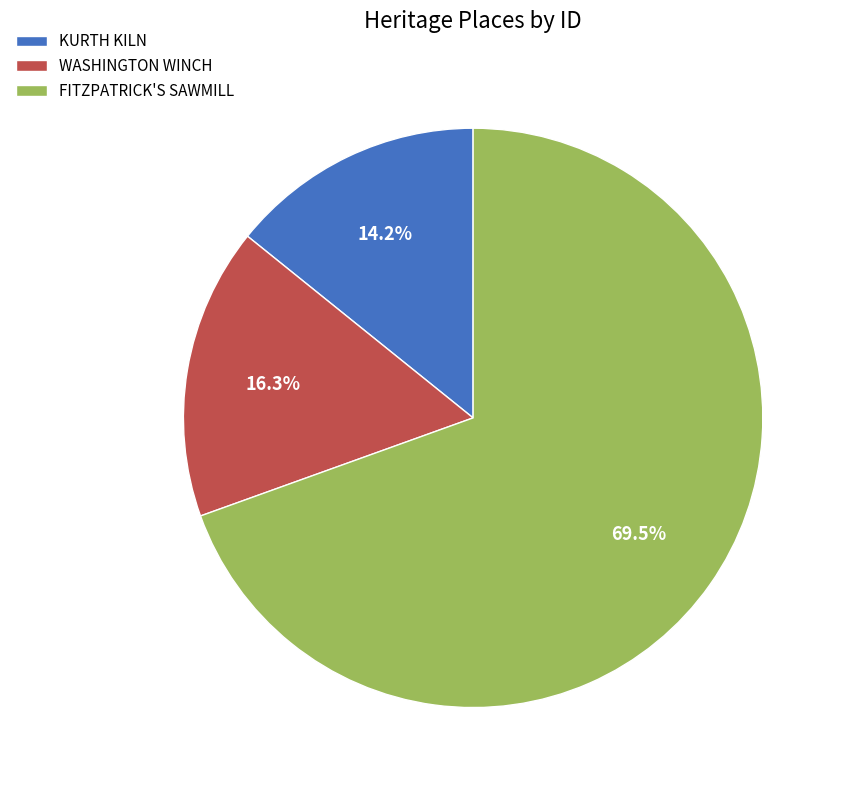

Count the number of slices in the pie.

3